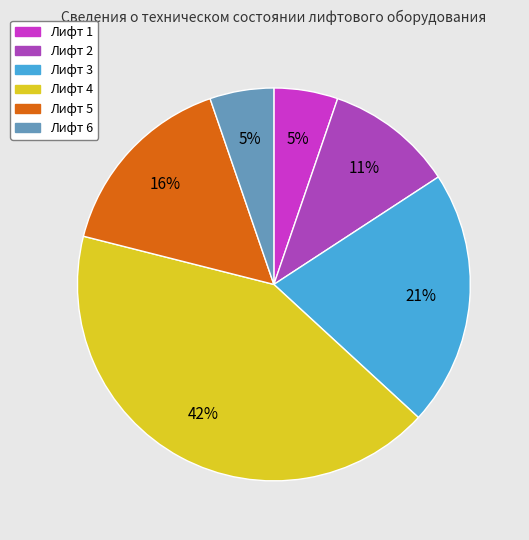

How many segments does this pie chart have?

6